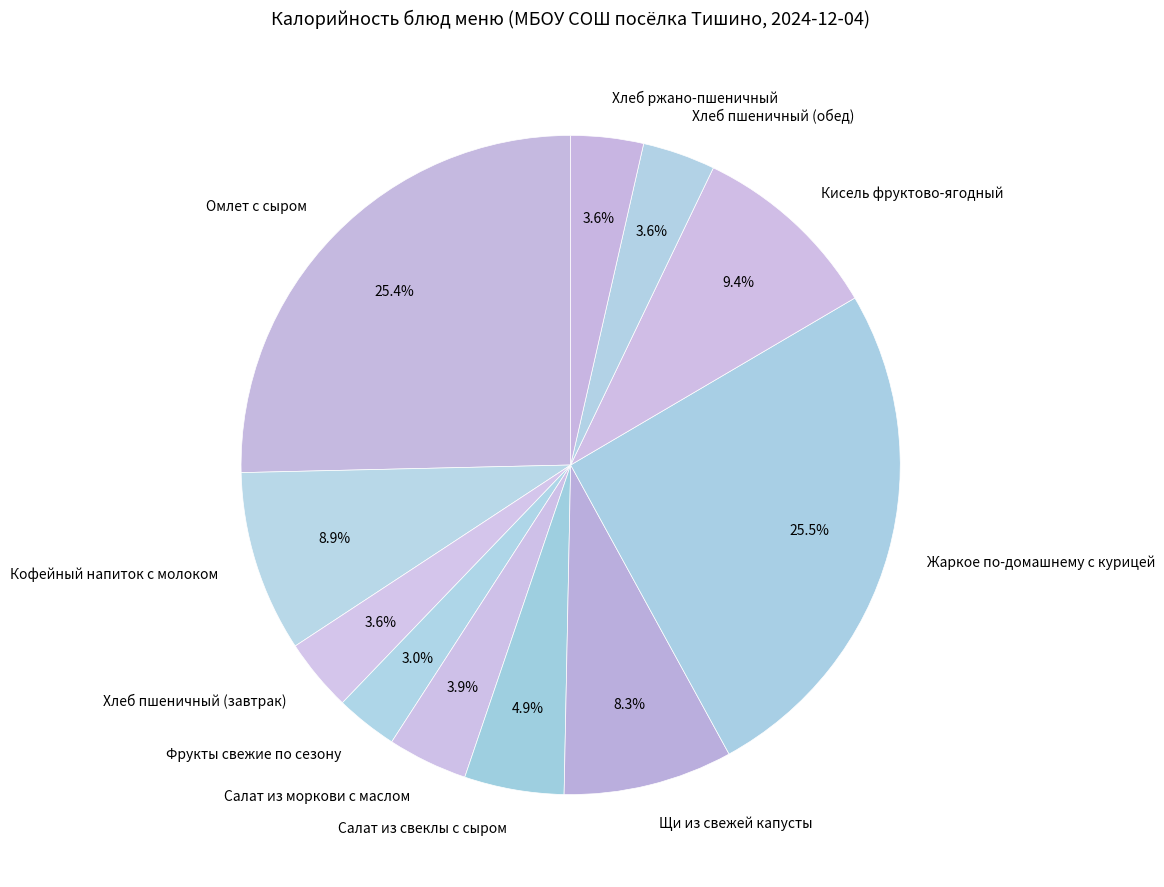

Which category has the smallest portion of the pie?

Фрукты свежие по сезону